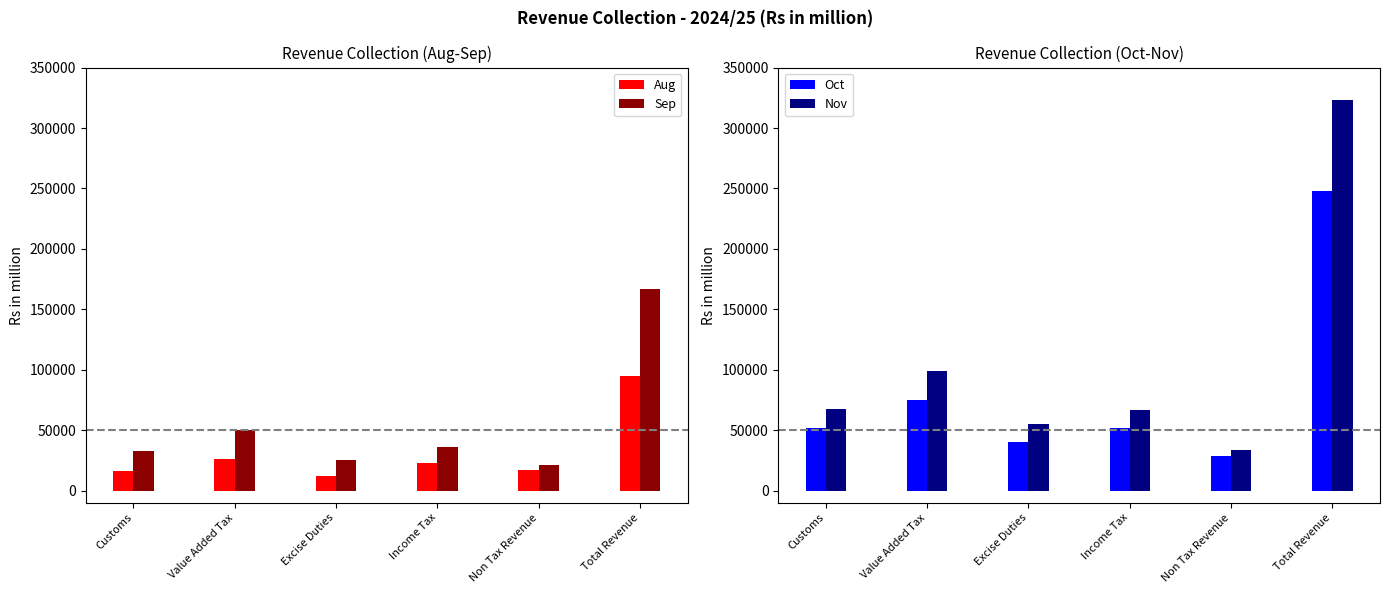

Which series has the largest total across all categories?

Nov